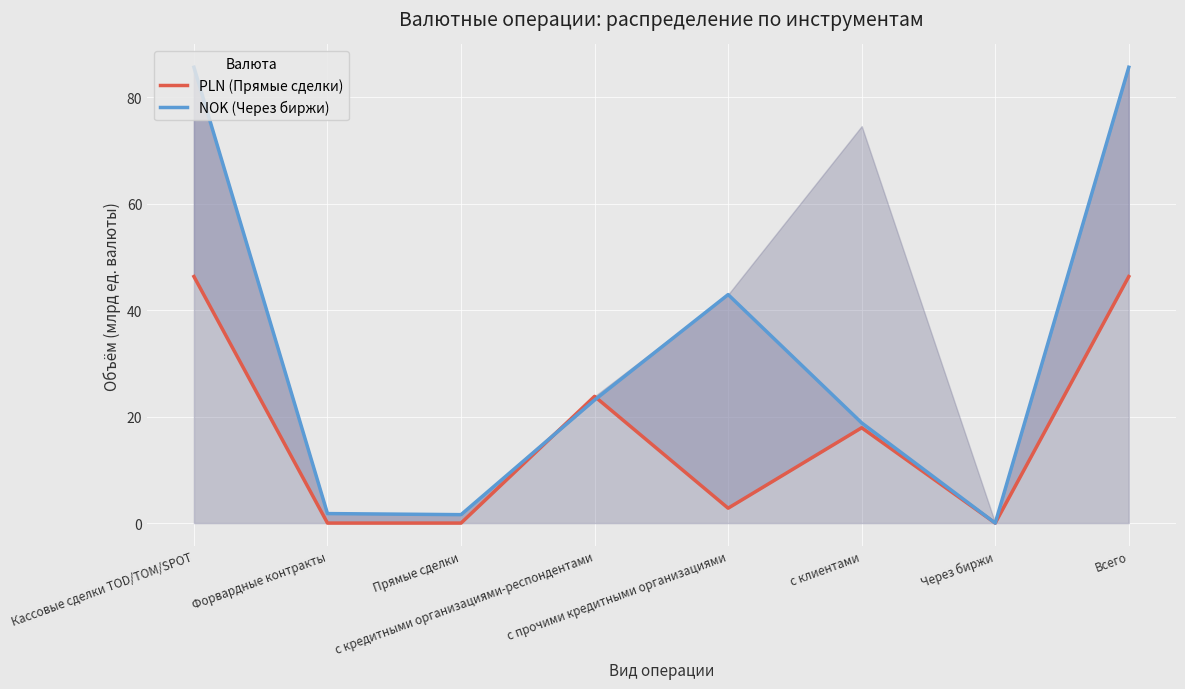

Reading left to right, transcribe all the data shown in this chart.

PLN (Прямые сделки): 46.3	0.0	0.0	23.8	2.8	17.9	0.0	46.3
NOK (Через биржи): 85.7	1.8	1.6	23.1	42.9	18.8	0.0	85.7